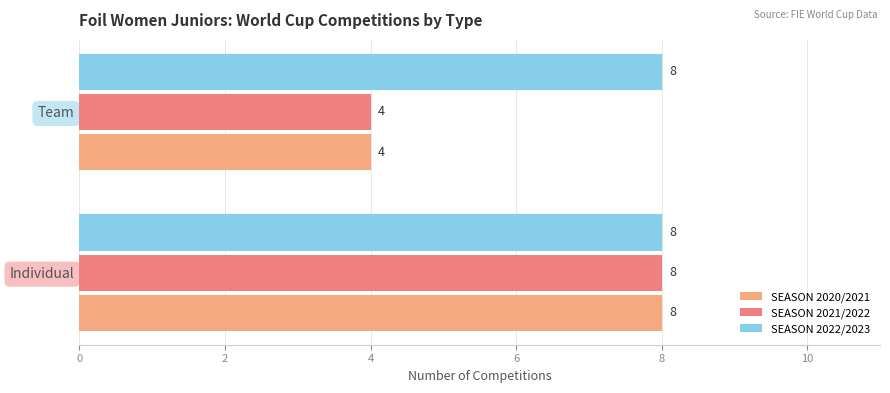

What is the total value across all series at Individual?

24